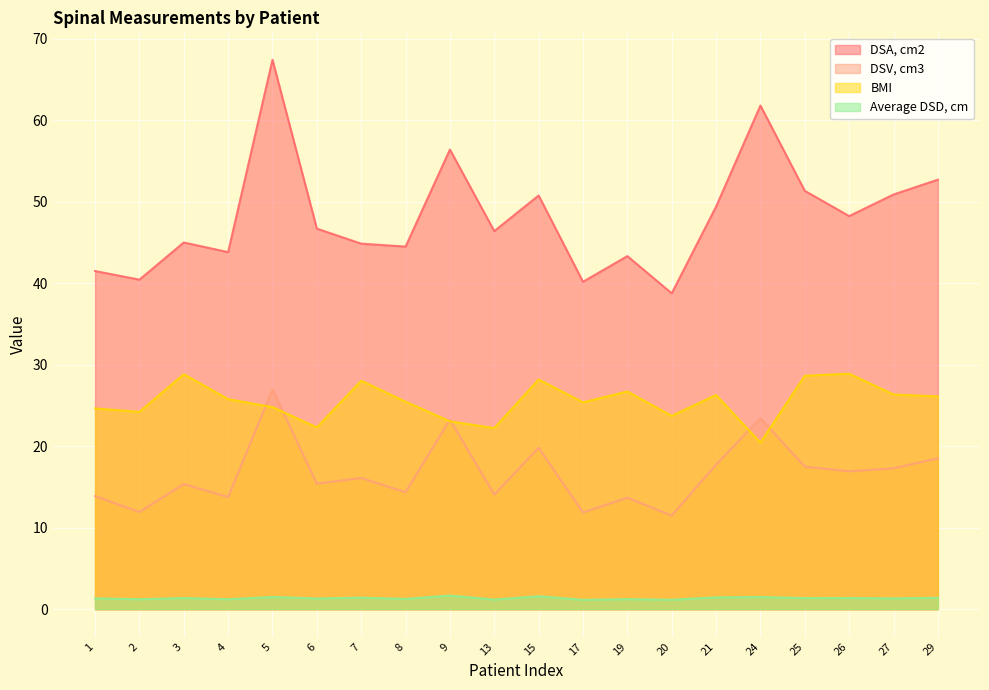

Is the value of BMI at 2 greater than the value of Average DSD, cm at 13?

Yes